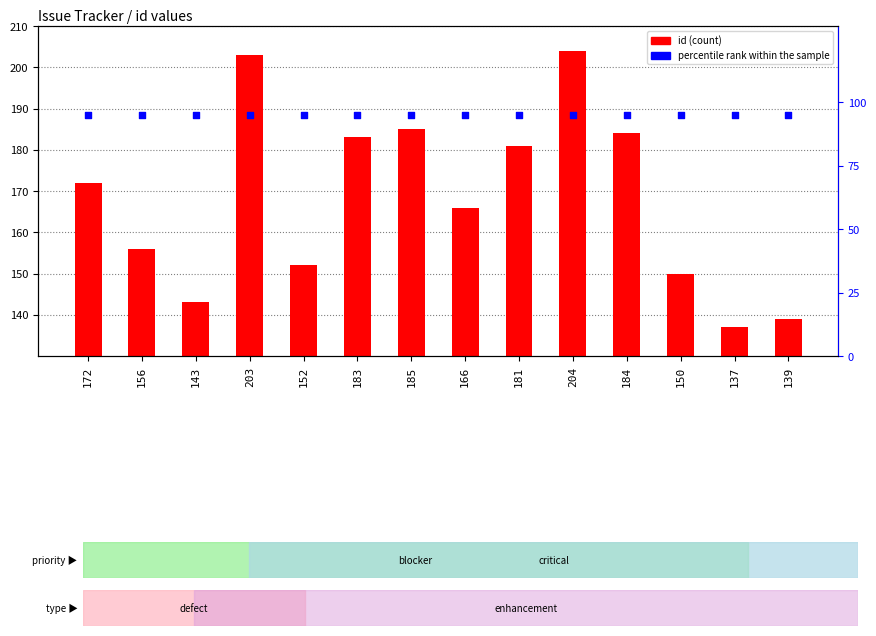

At how many categories does at least one series exceed 152?

9